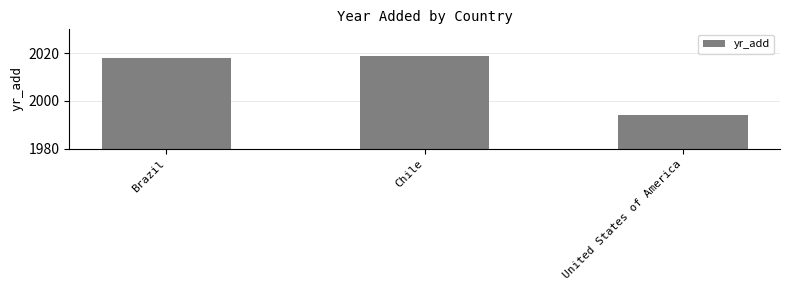

Does the chart contain any negative values?

No